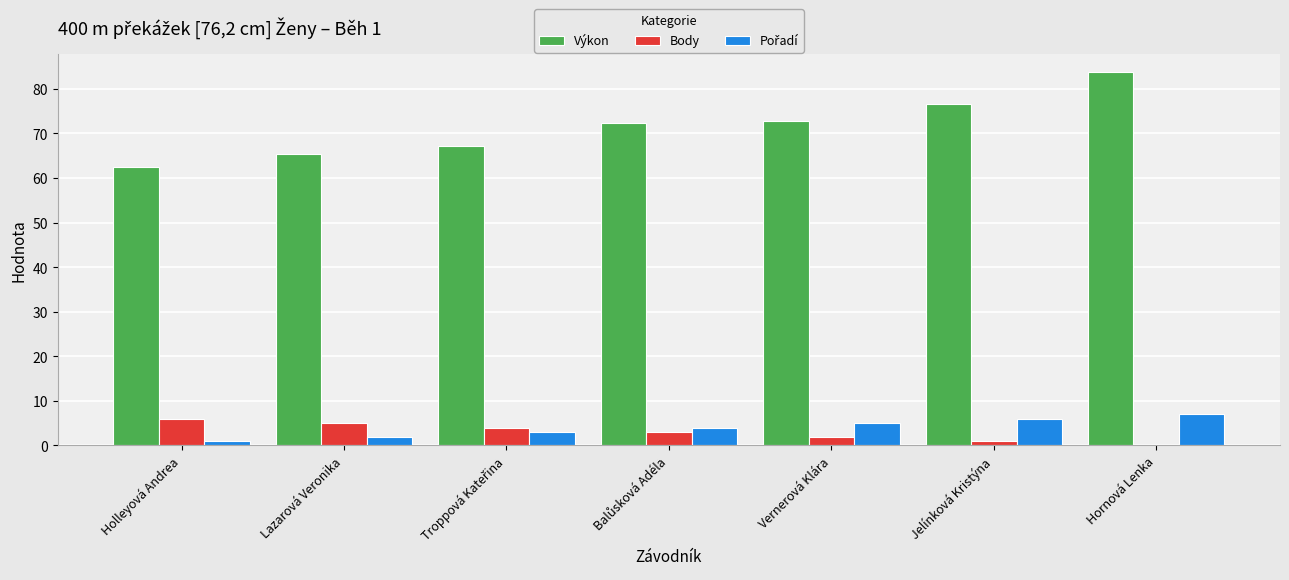

What value does the Výkon series have at Lazarová Veronika?

65.5